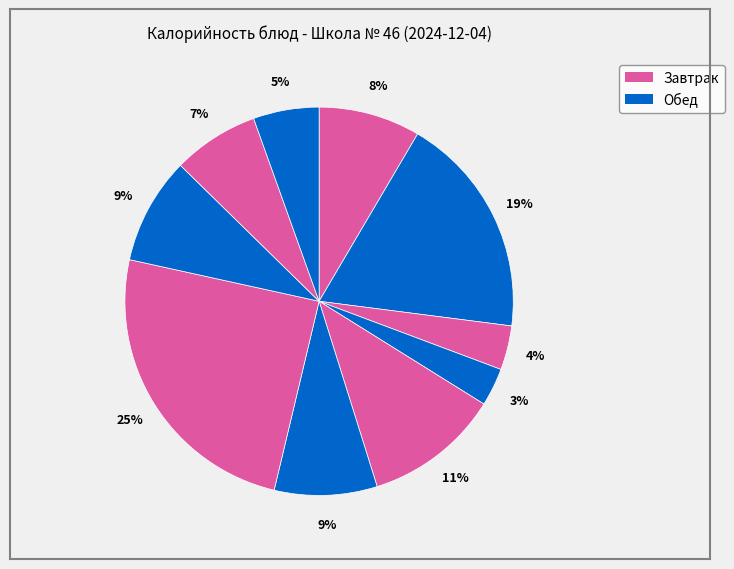

How many slices are in this pie chart?

10